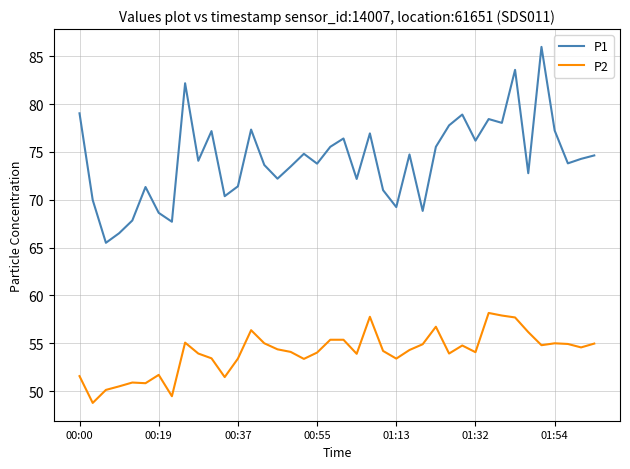

List the series in order of their overall mean, lowest first.

P2, P1